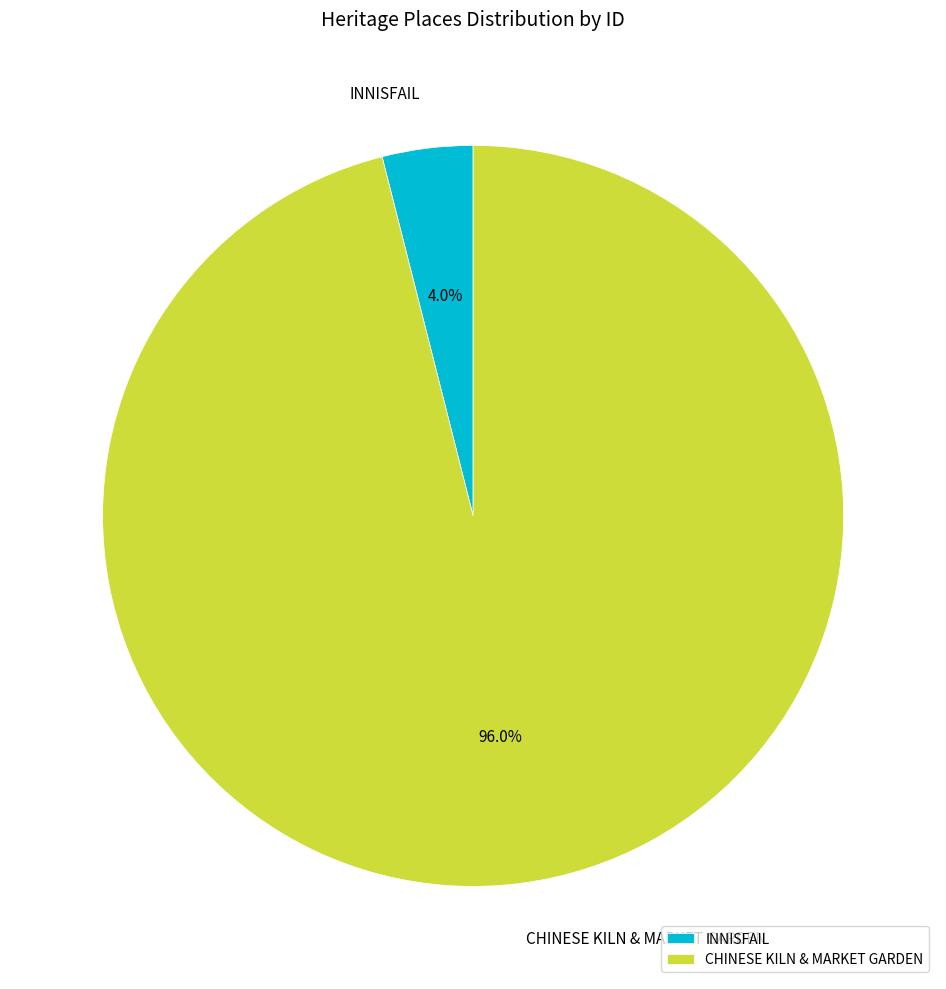

Does CHINESE KILN & MARKET GARDEN represent more than half of the total?

Yes